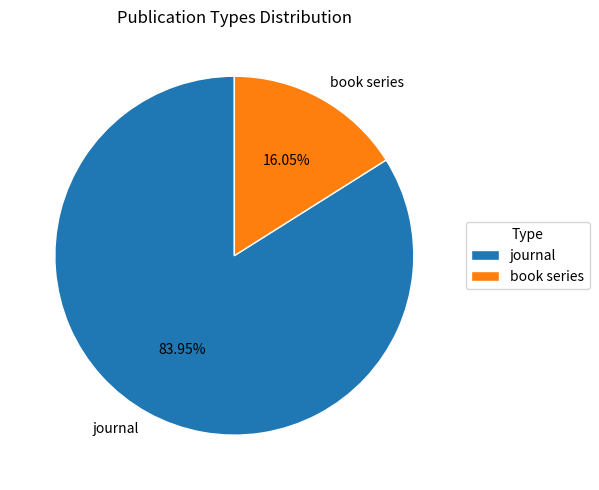

Is there a majority slice in this chart?

Yes